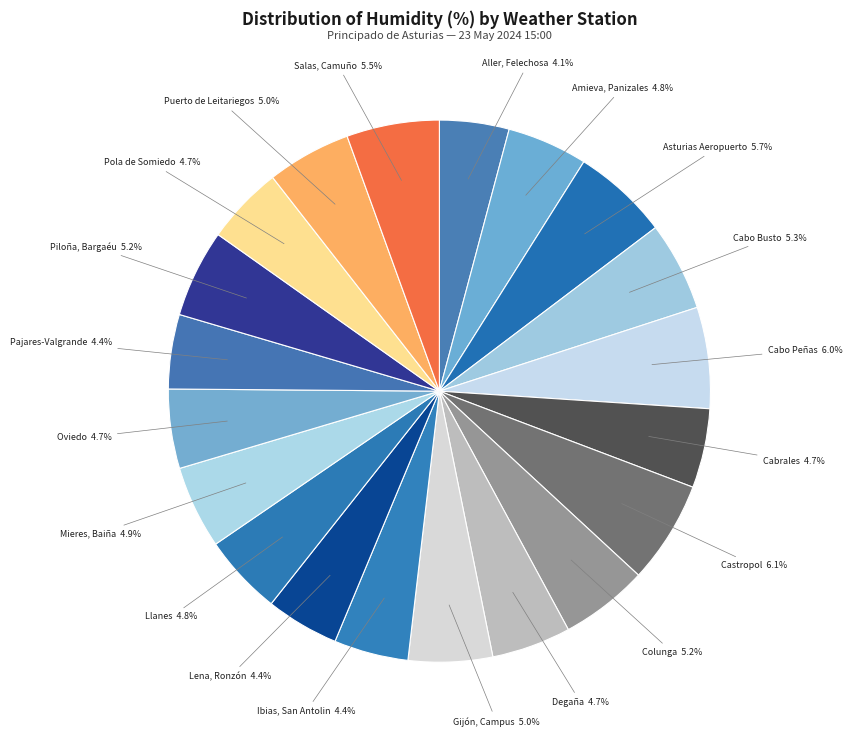

Count the number of slices in the pie.

20